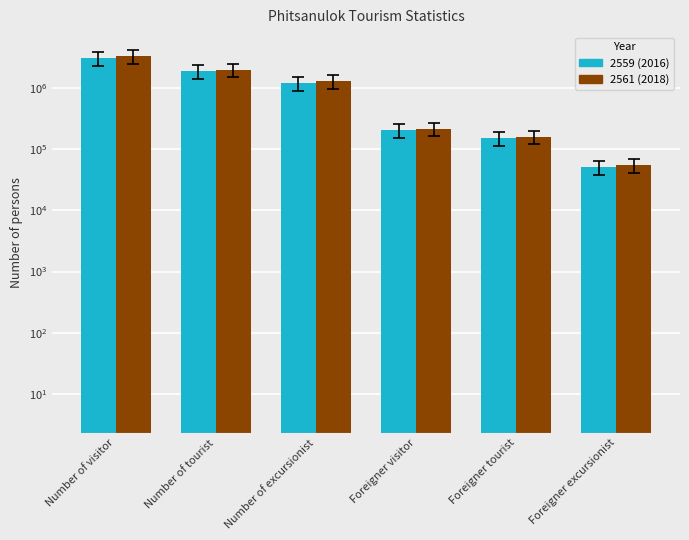

At Foreigner tourist, list the series in order from smallest to largest.

2559 (2016), 2561 (2018)